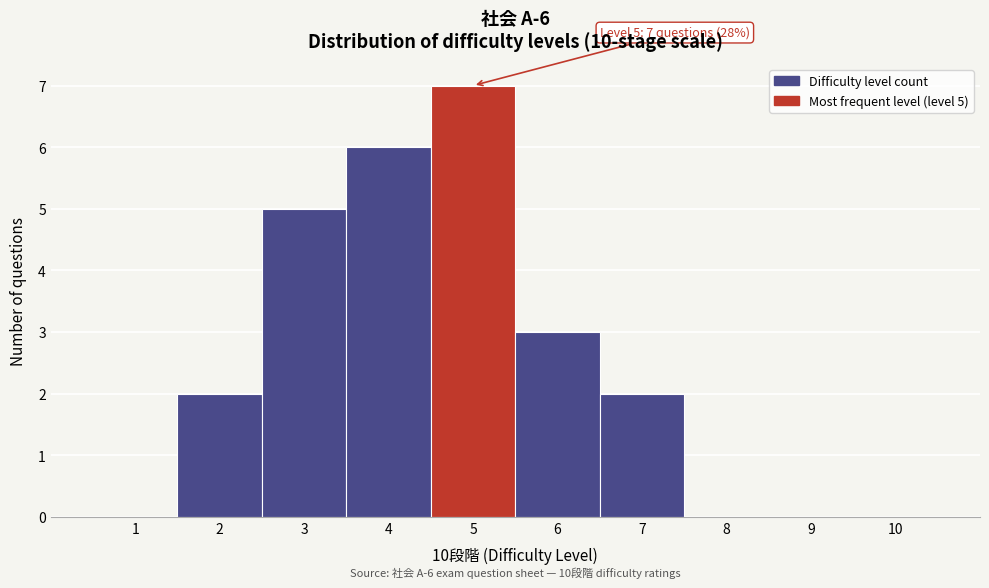

Over which range of the x-axis is the bar tallest?

4.5 to 5.5